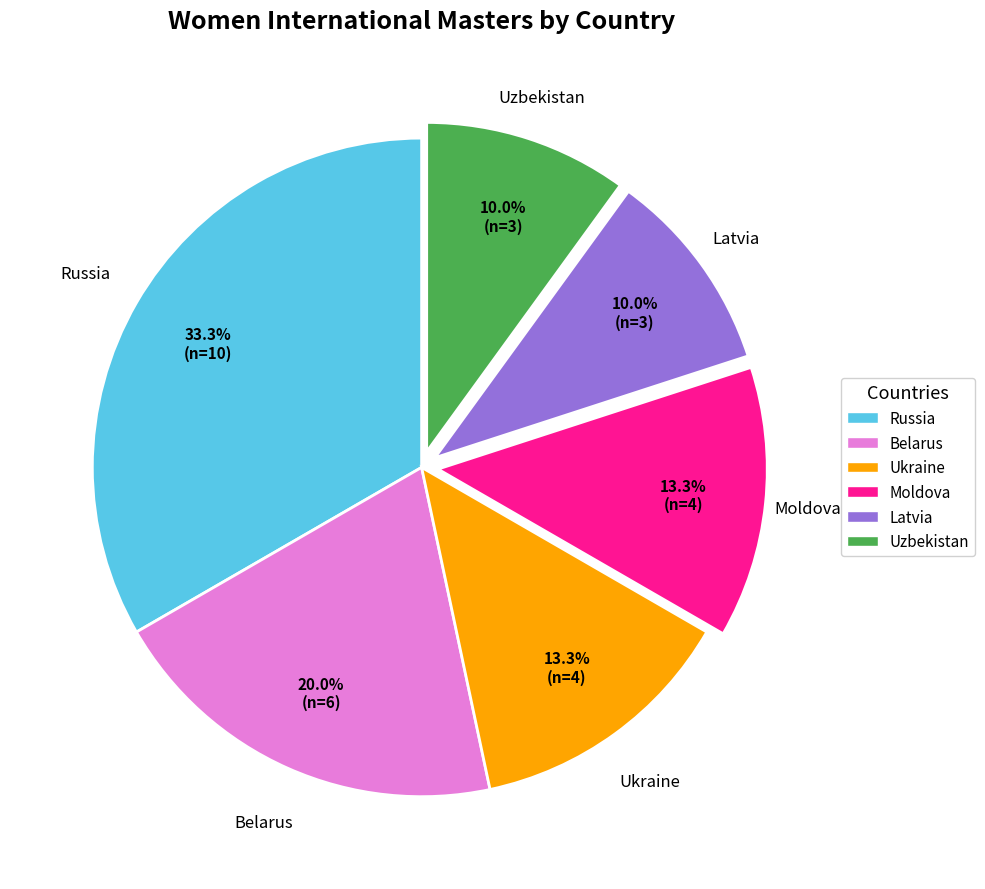

What is the largest slice in the pie chart?

Russia